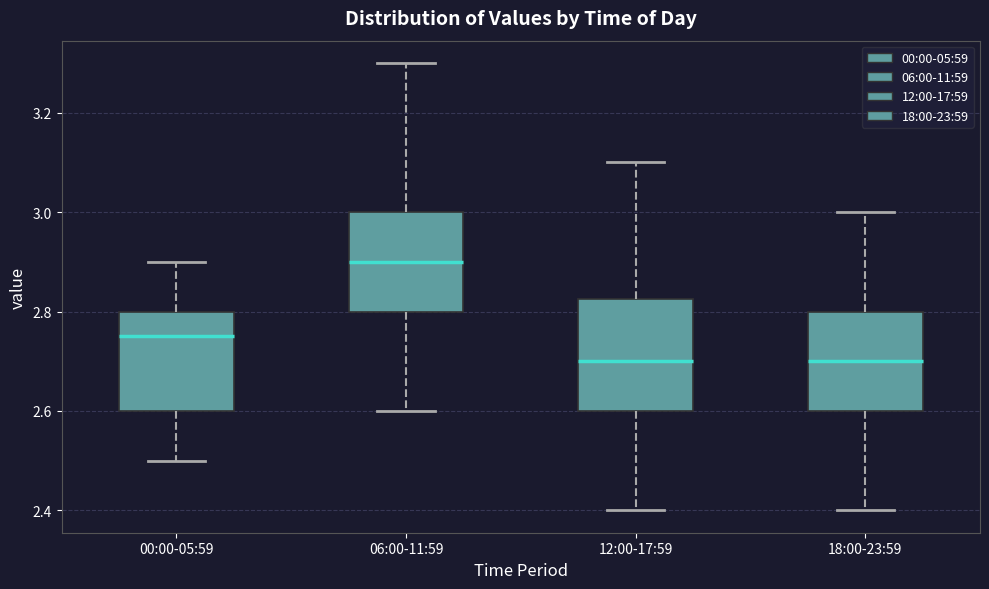

Where is the upper edge of the box for 18:00-23:59 on the y-axis? The values are not printed on the chart, so give them approximately, as read against the axis.

2.80